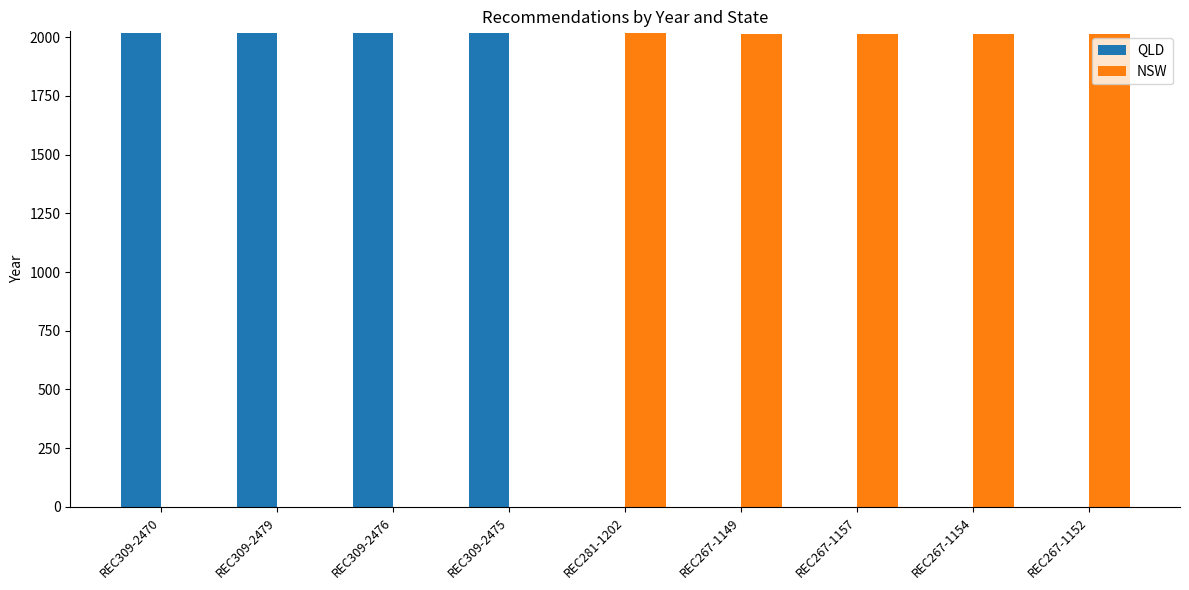

What is the total value across all series at REC267-1149?

2015